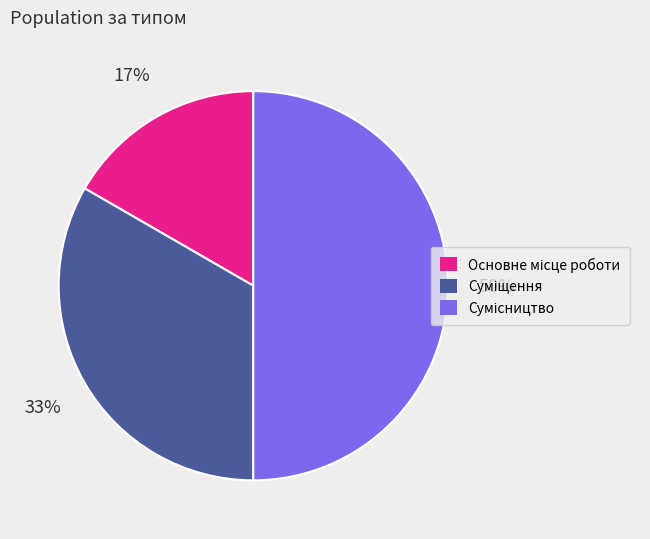

To the nearest percent, what is the difference between the largest and smallest slice percentages?

33%